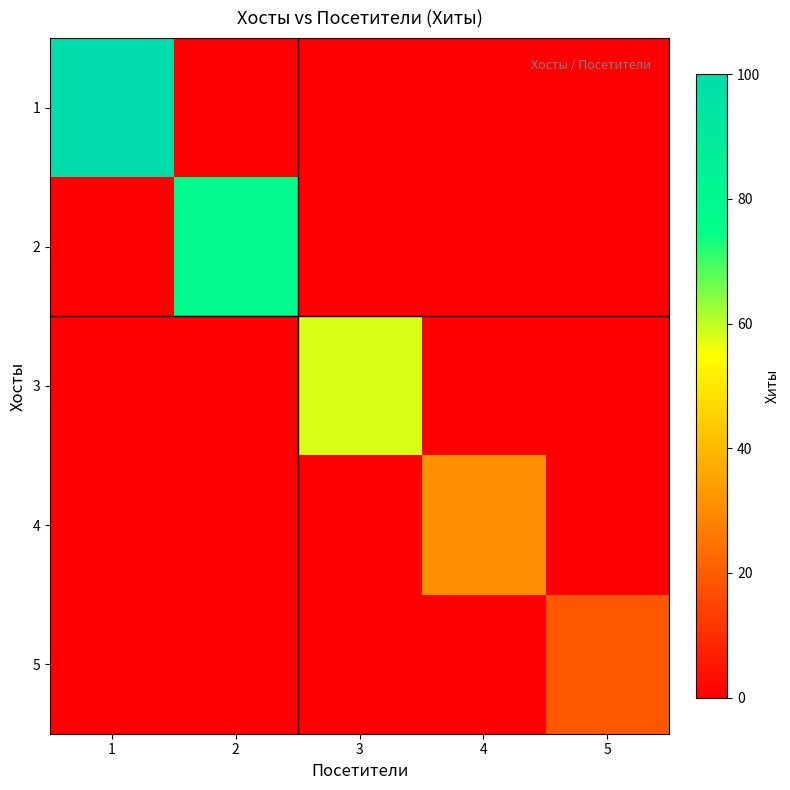

At how many categories does at least one series exceed 22?

4